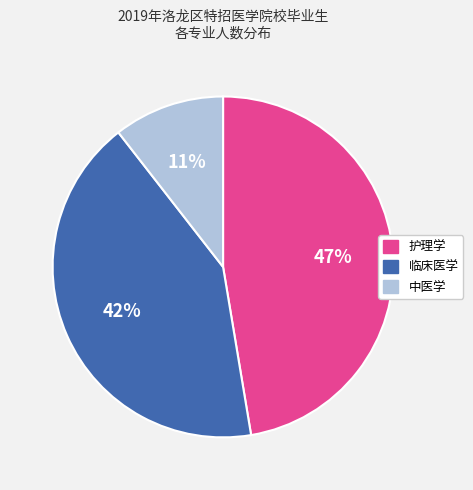

True or false: 中医学 accounts for 11% of the total.

True